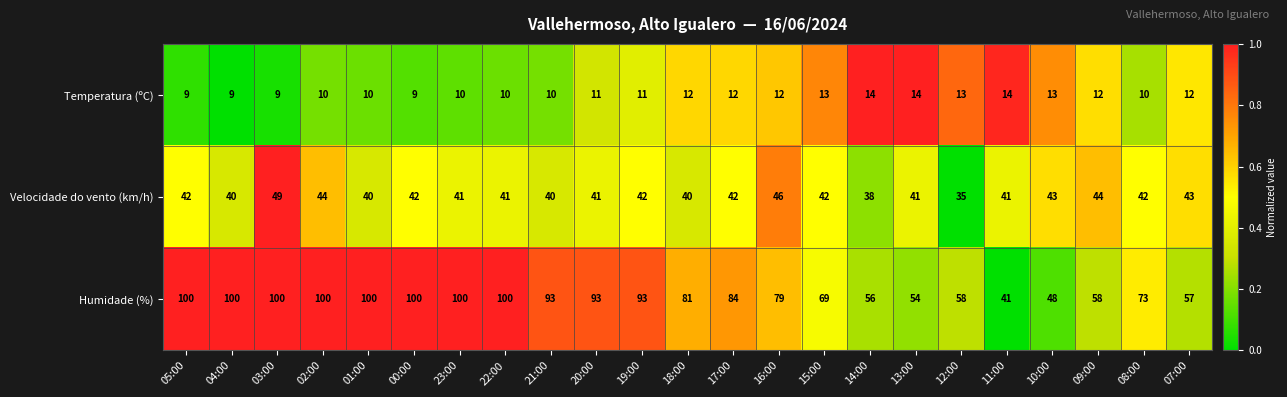

How many series are shown in this chart?

3